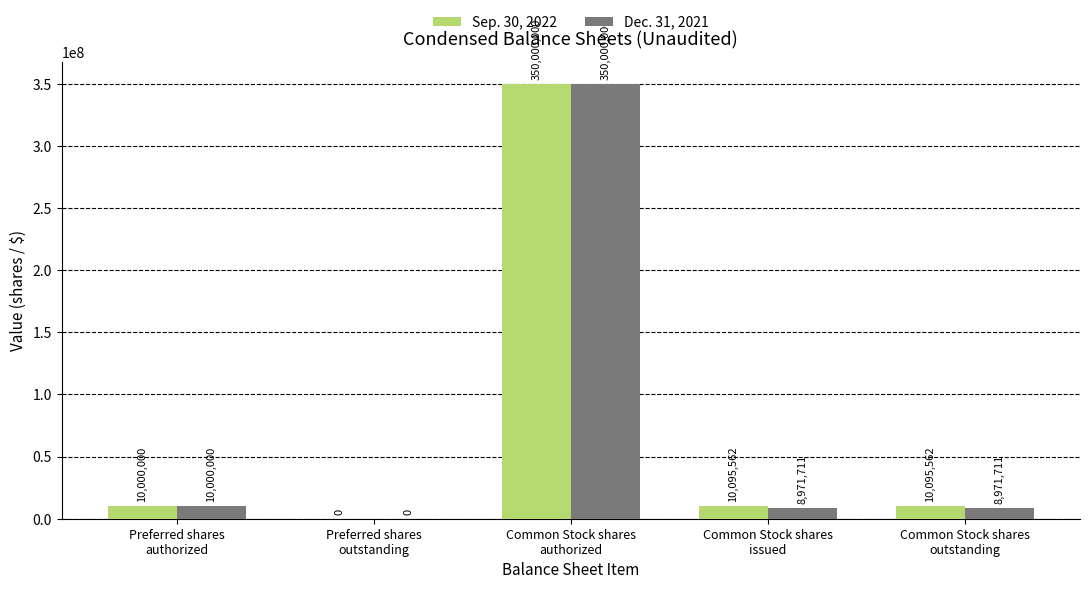

What value does the Dec. 31, 2021 series have at Common Stock shares
outstanding?

8971711